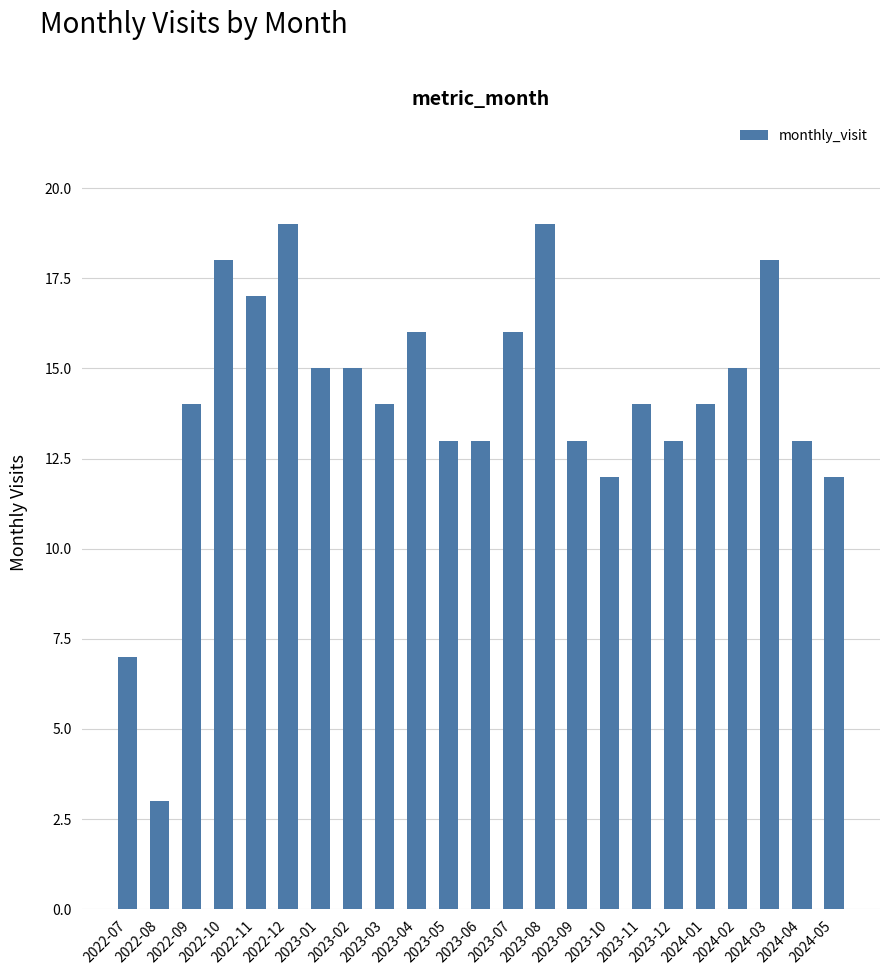

What is the sum of all values?

323